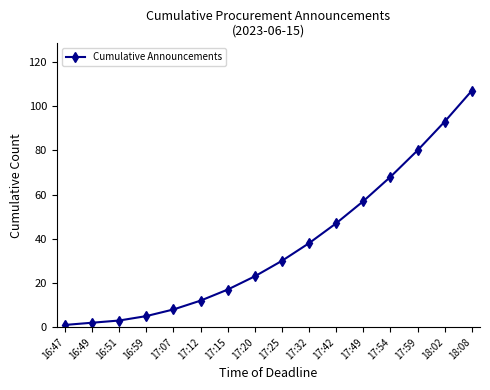

True or false: the data shows 12 at 17:12.

True